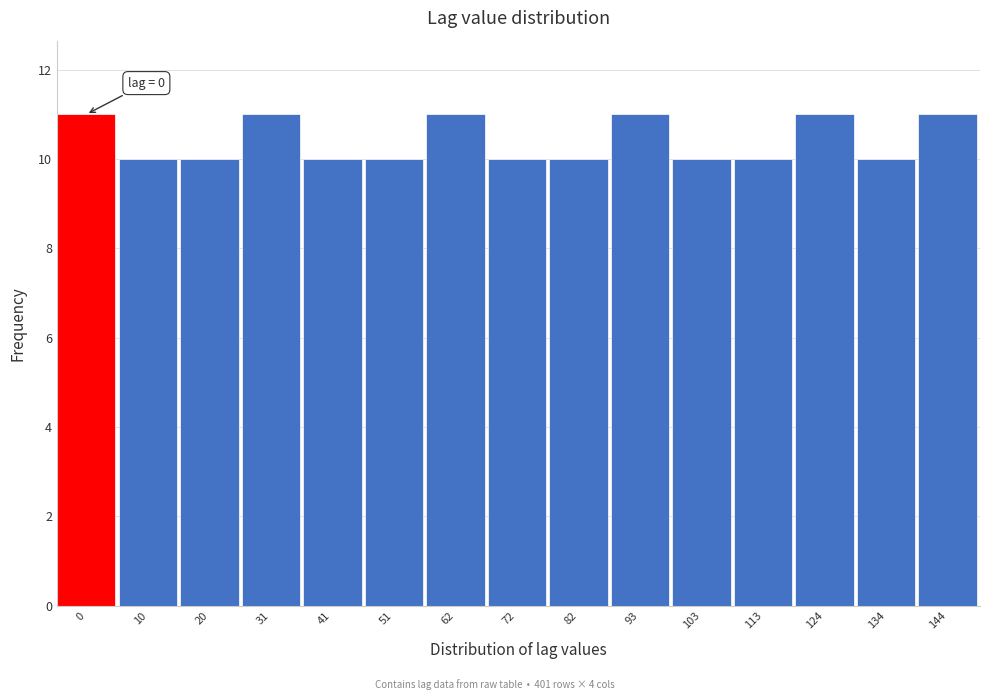

Reading left to right, list all the values displayed in this chart.

11	10	10	11	10	10	11	10	10	11	10	10	11	10	11